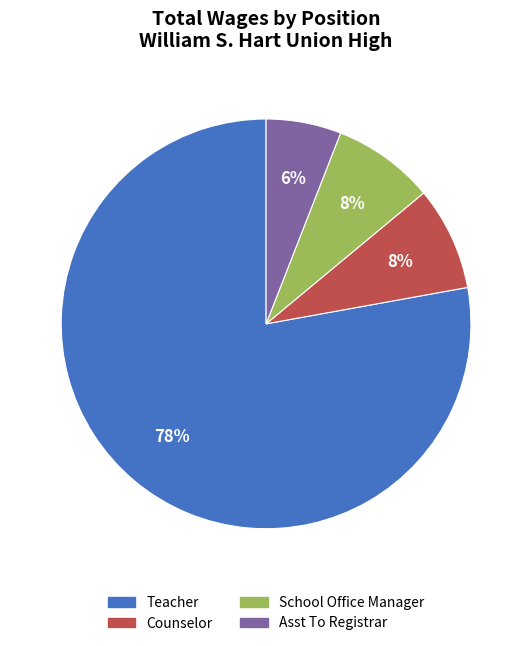

Combined, do Counselor and Asst To Registrar account for over 50%?

No